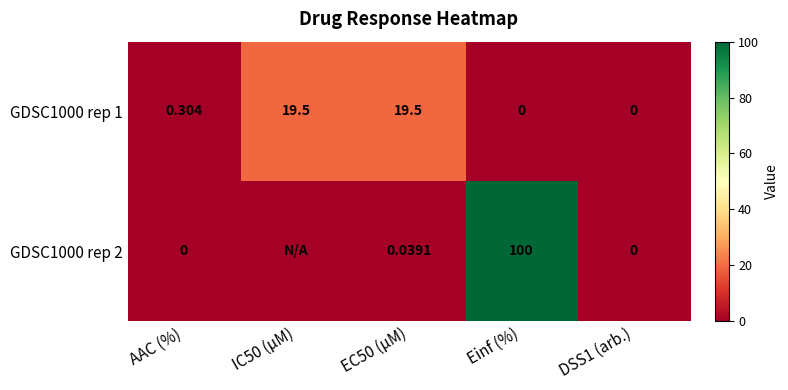

What is the difference between the highest and lowest values at EC50 (µM)?

19.5